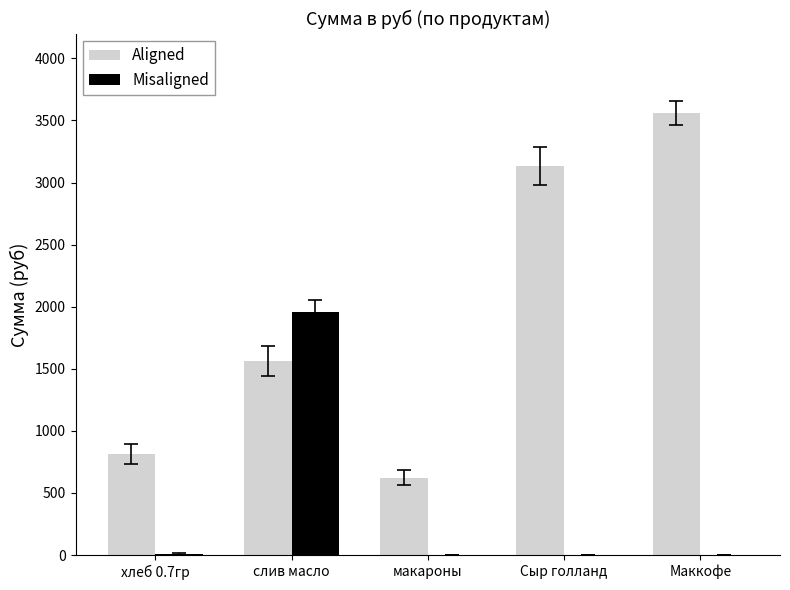

At which label is Aligned closest to 2091?

слив масло